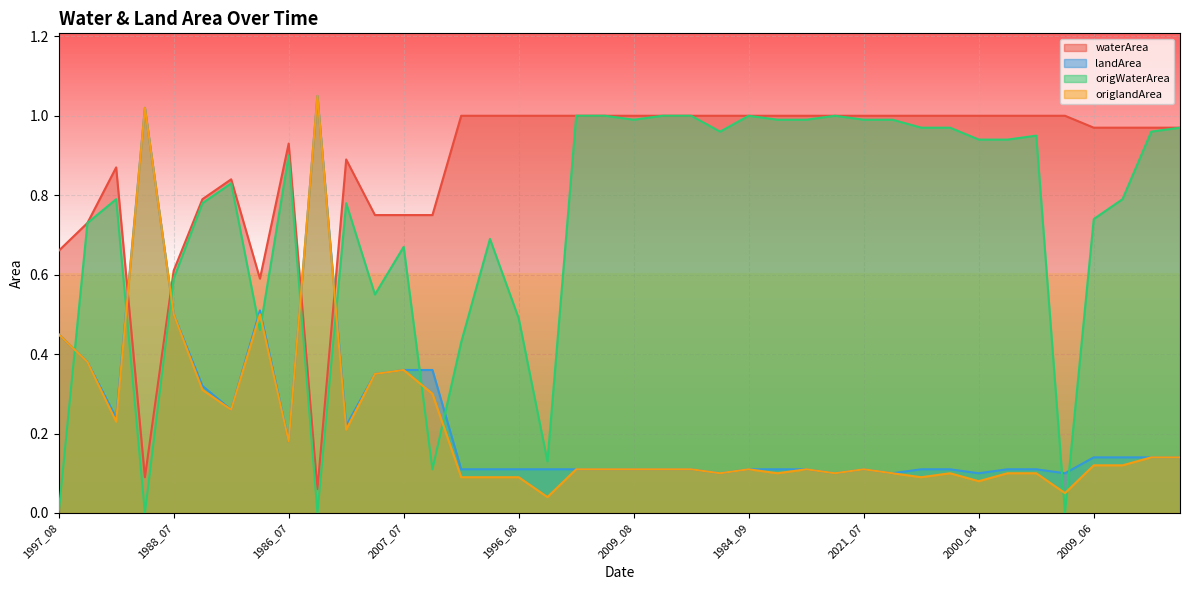

What is the label of the 32nd point from the right?

1986_07